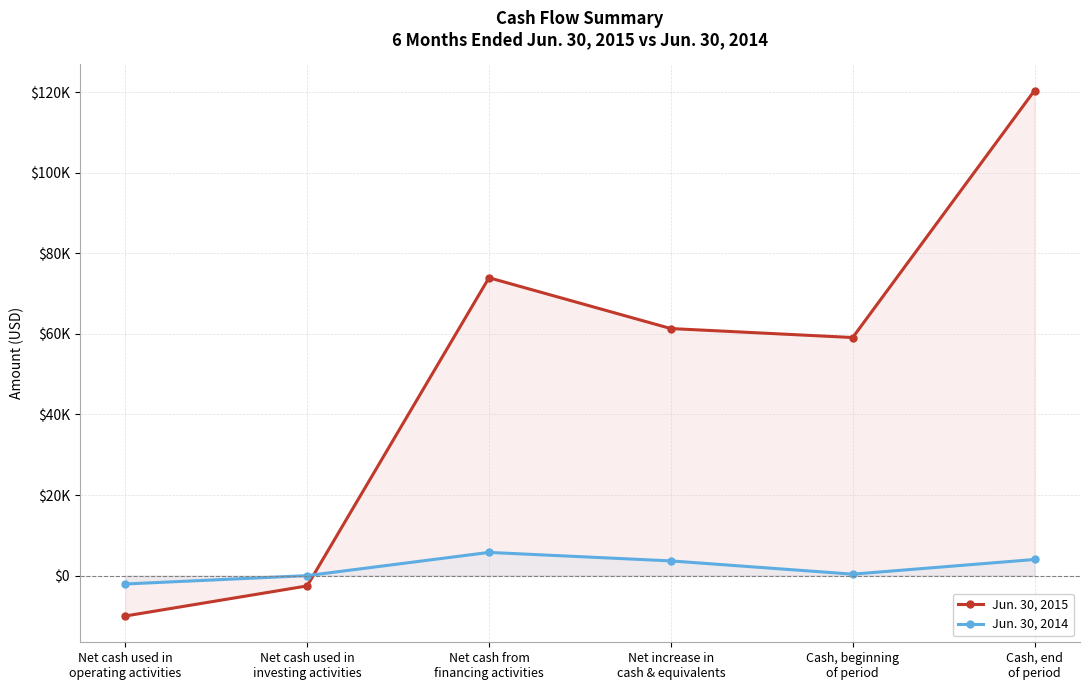

How many data points in Jun. 30, 2014 are less than 3641?

3